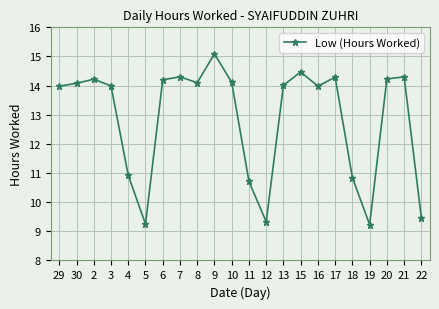

What is the minimum value shown in the chart?

9.2